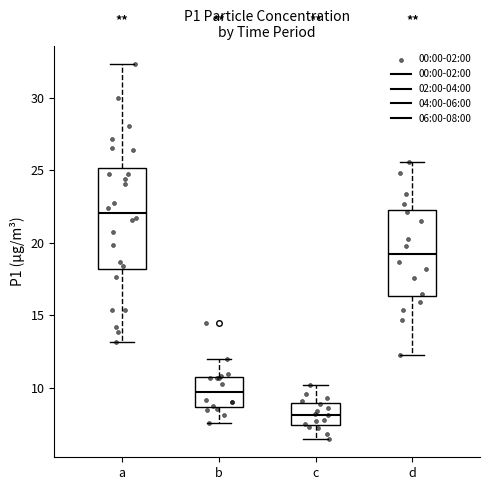

Which box is the tallest, from its lower edge to its upper edge?

a